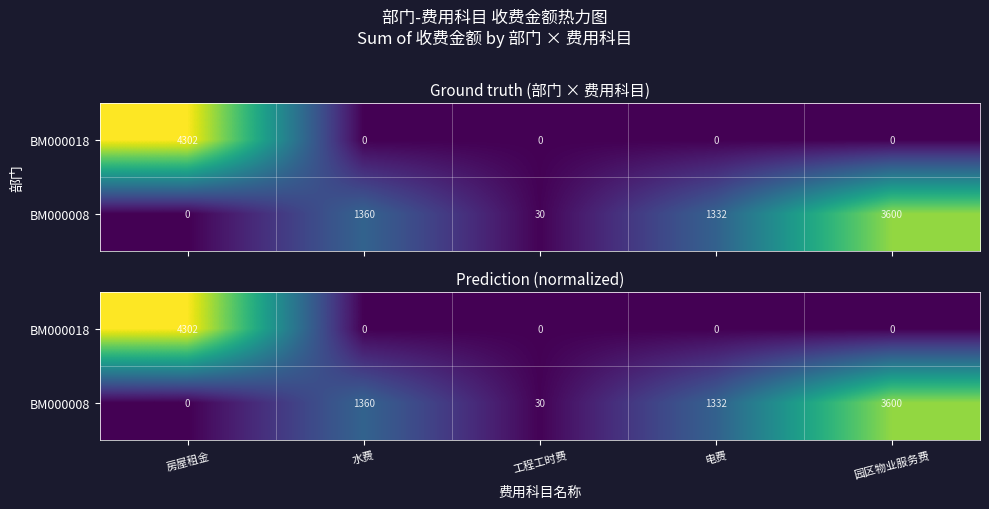

Where does the BM000008 series first go above 1?

水费